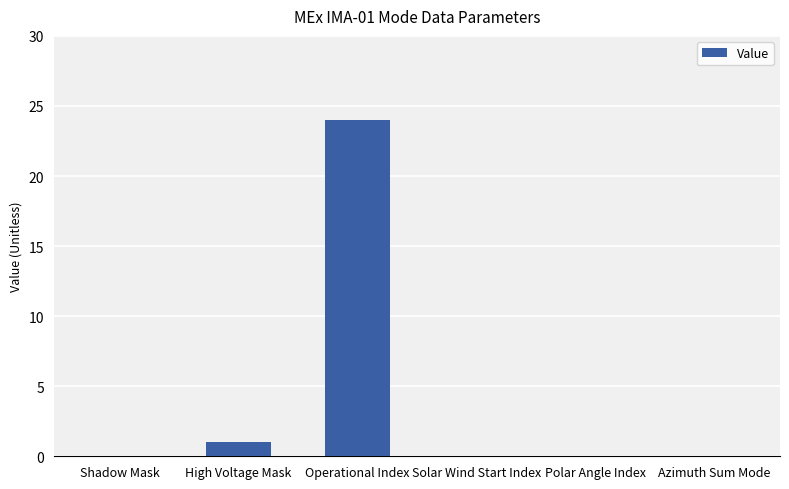

True or false: the data shows 0 at Shadow Mask.

True